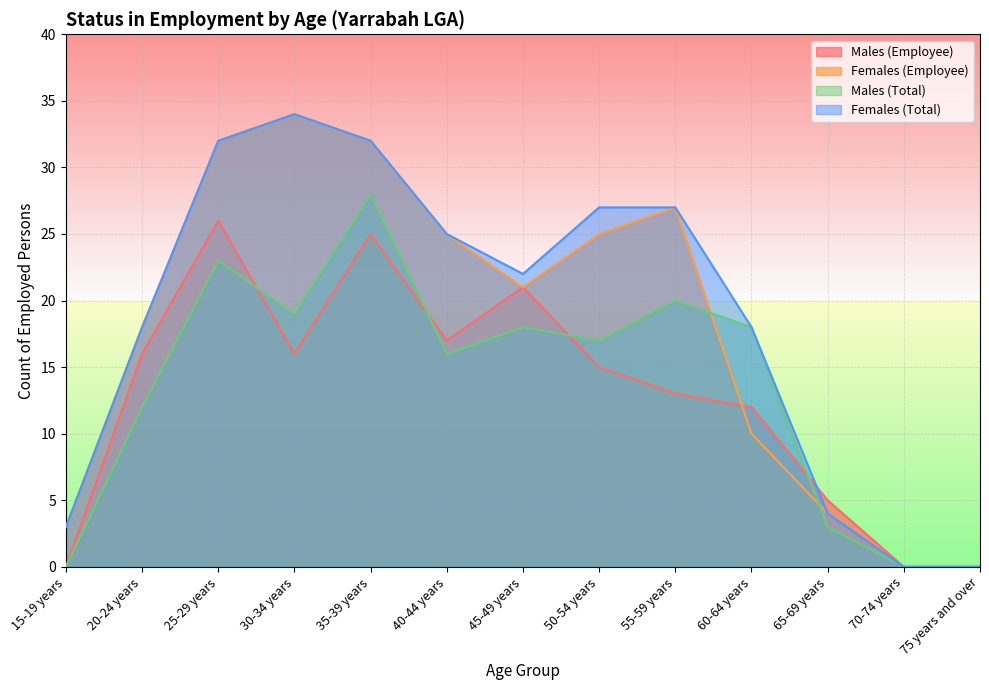

True or false: Females (Employee) has more than 1 interior local peaks.

True